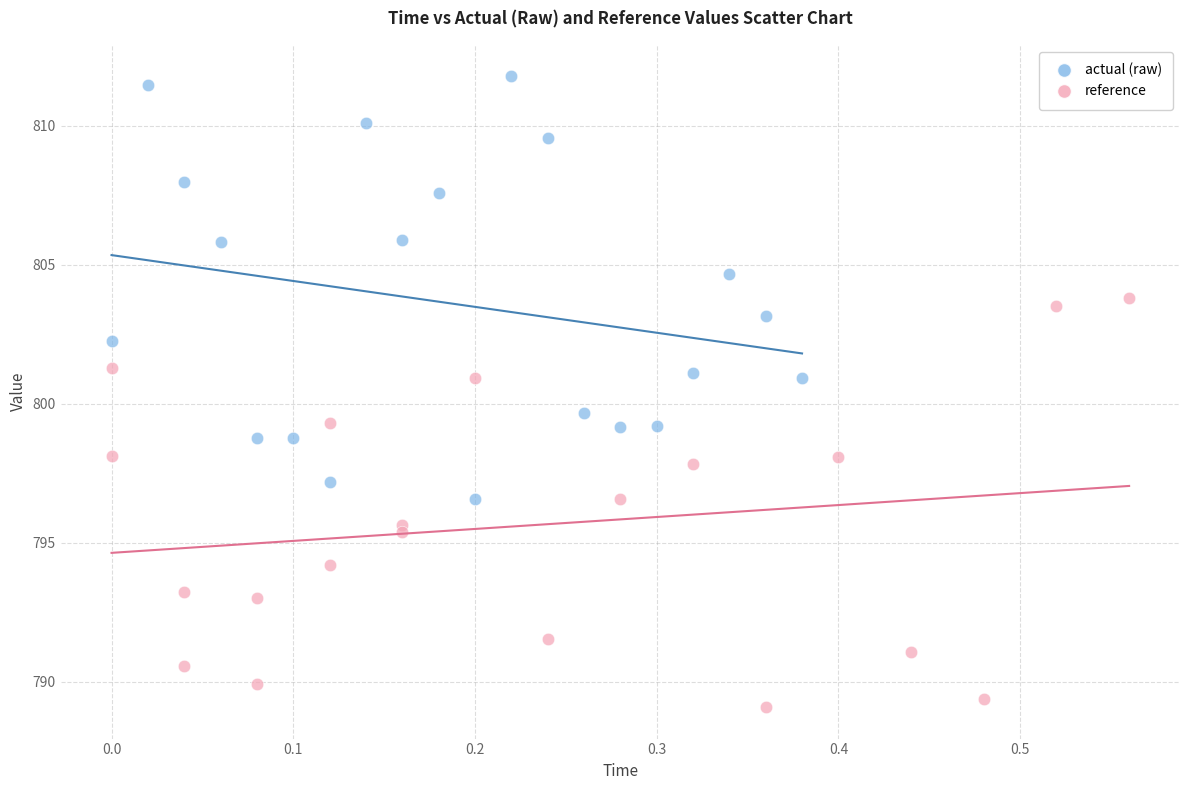

Which series has the widest spread of Y values?

actual (raw)